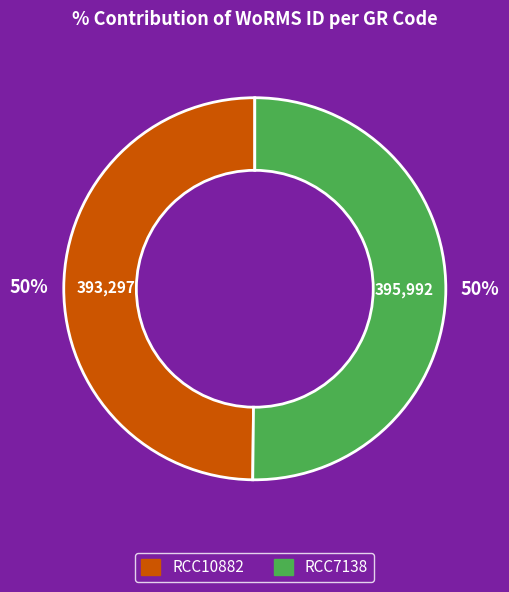

To the nearest percent, what percentage of the pie is RCC7138?

50%